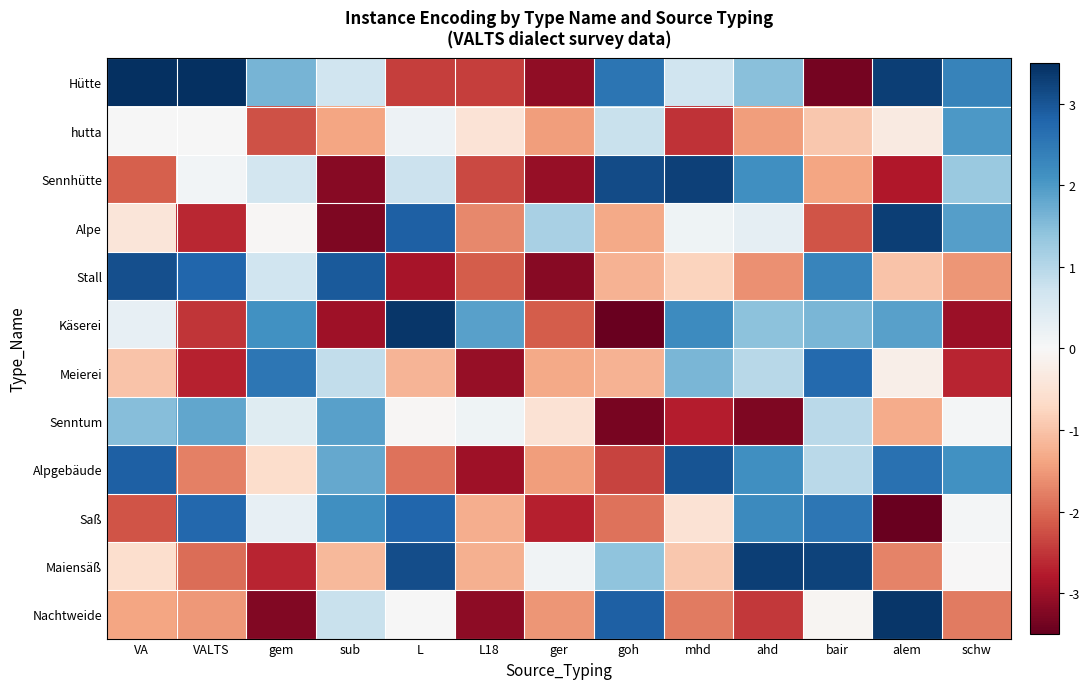

At L, list the series in order from smallest to largest.

Stall, Hütte, Alpgebäude, Meierei, Senntum, Nachtweide, hutta, Sennhütte, Saß, Alpe, Maiensäß, Käserei